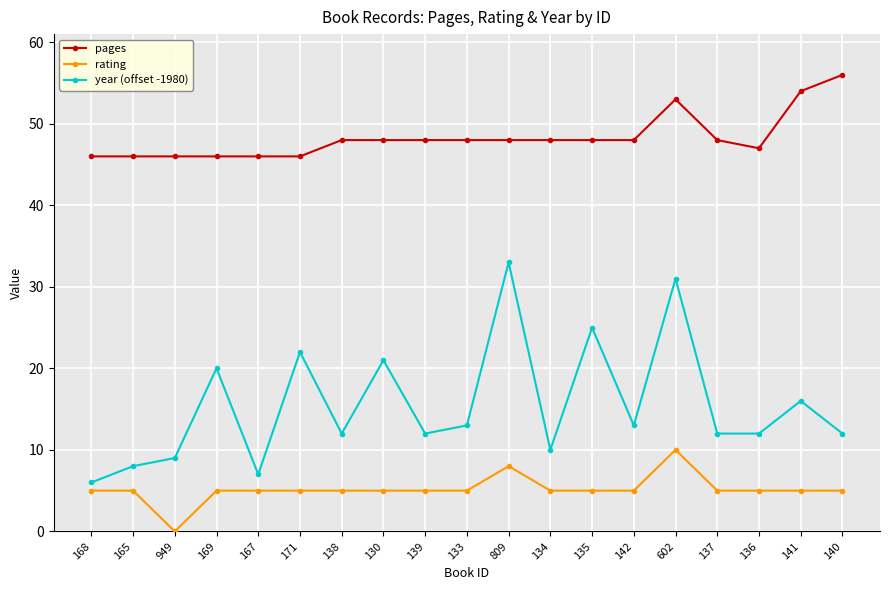

At how many categories does at least one series exceed 1?

19